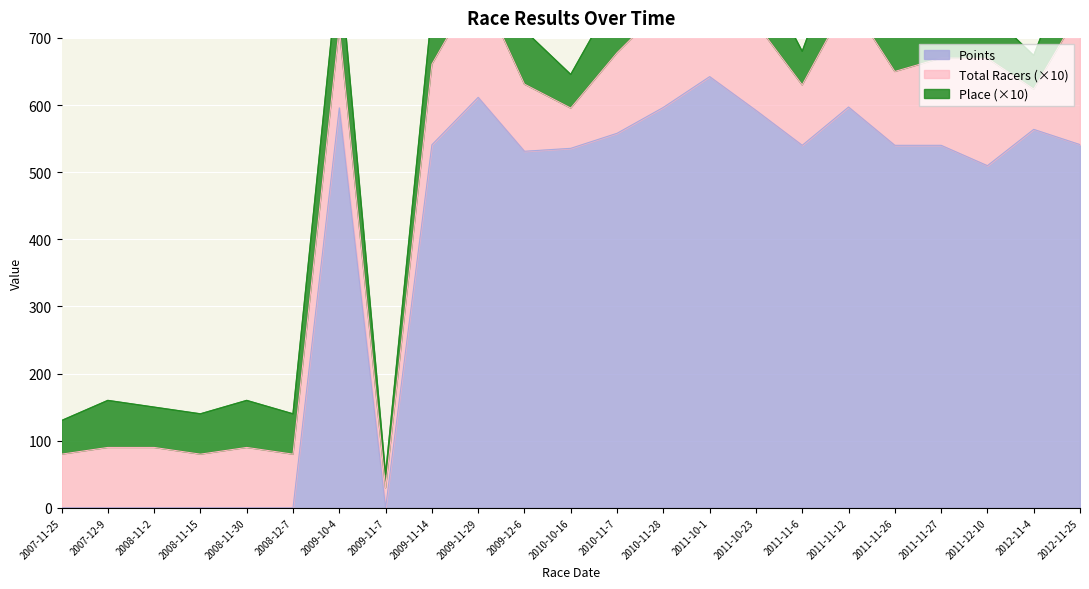

True or false: Place and Total Racers intersect in this chart.

False